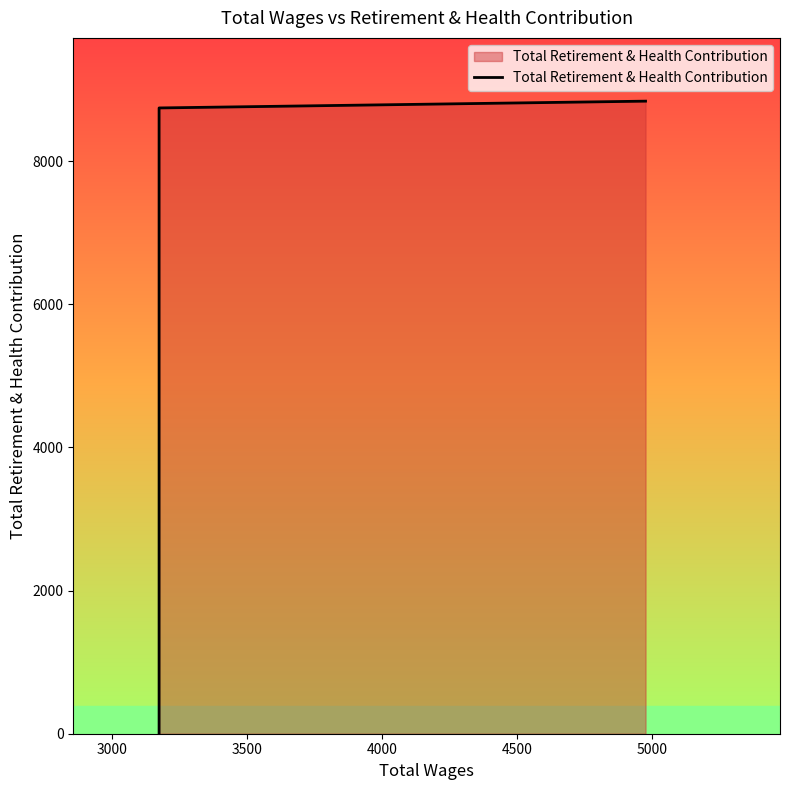

Is it true that the value at 4500 is 2193?

False